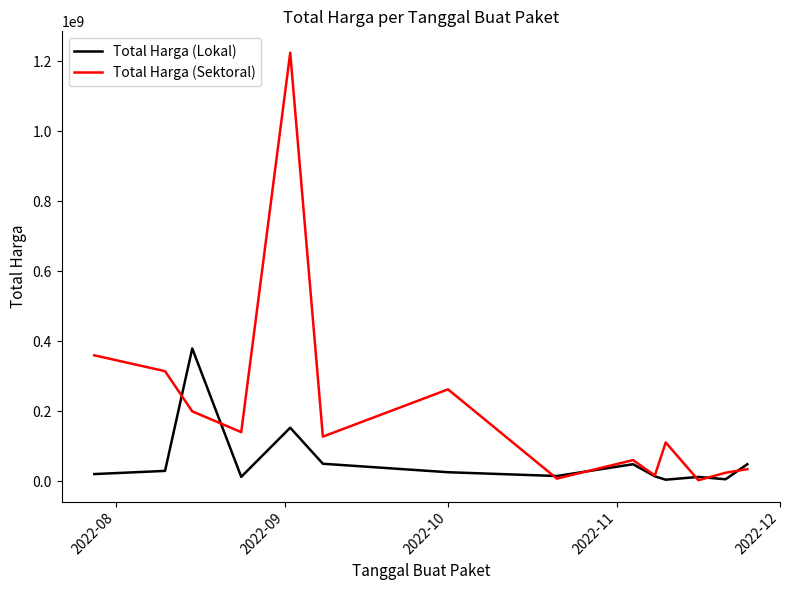

Which series has the largest total across all categories?

Total Harga (Sektoral)